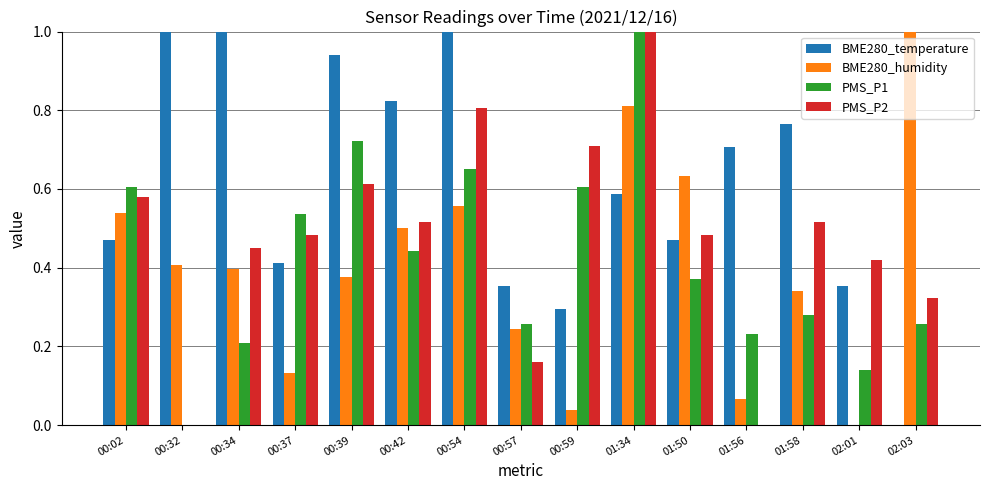

What is the greatest value displayed?

1.0